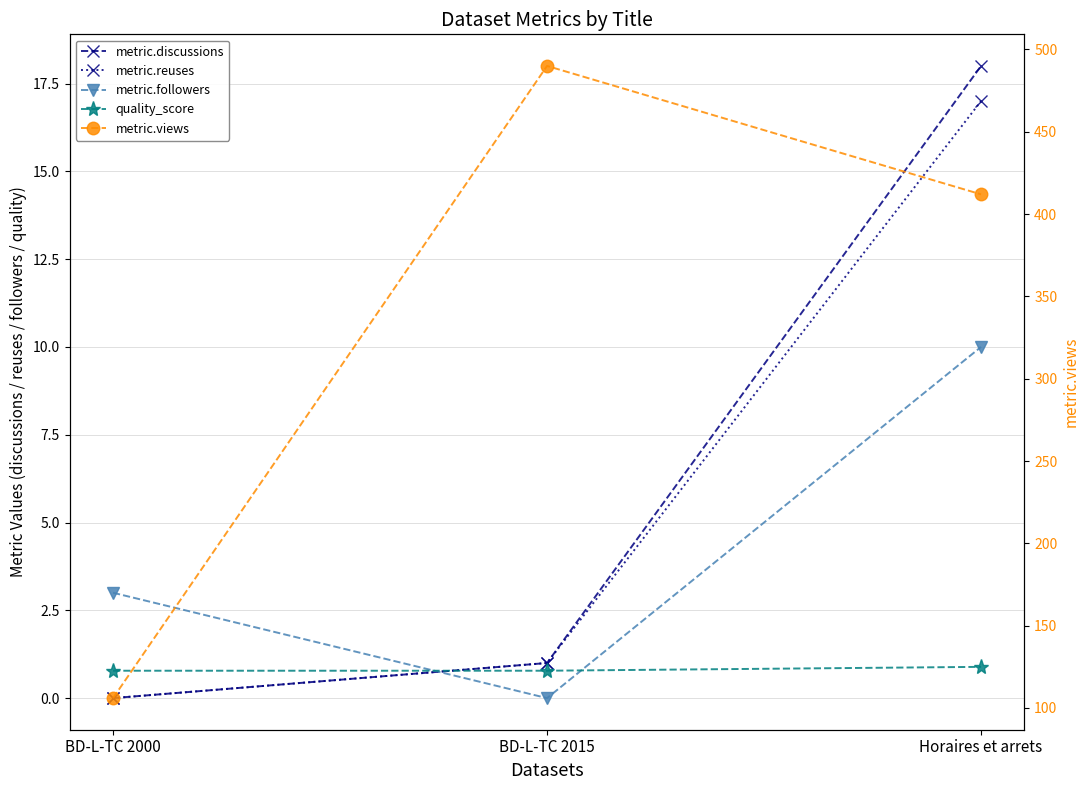

What is the sum of all quality_score values?

2.5